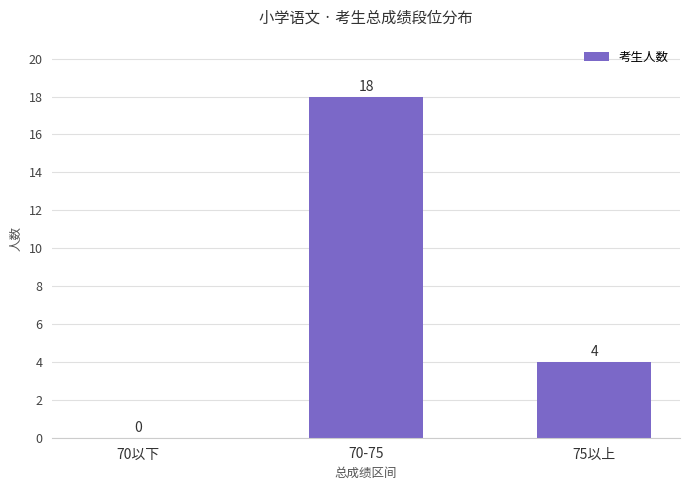

At which label is the value closest to 9?

75以上